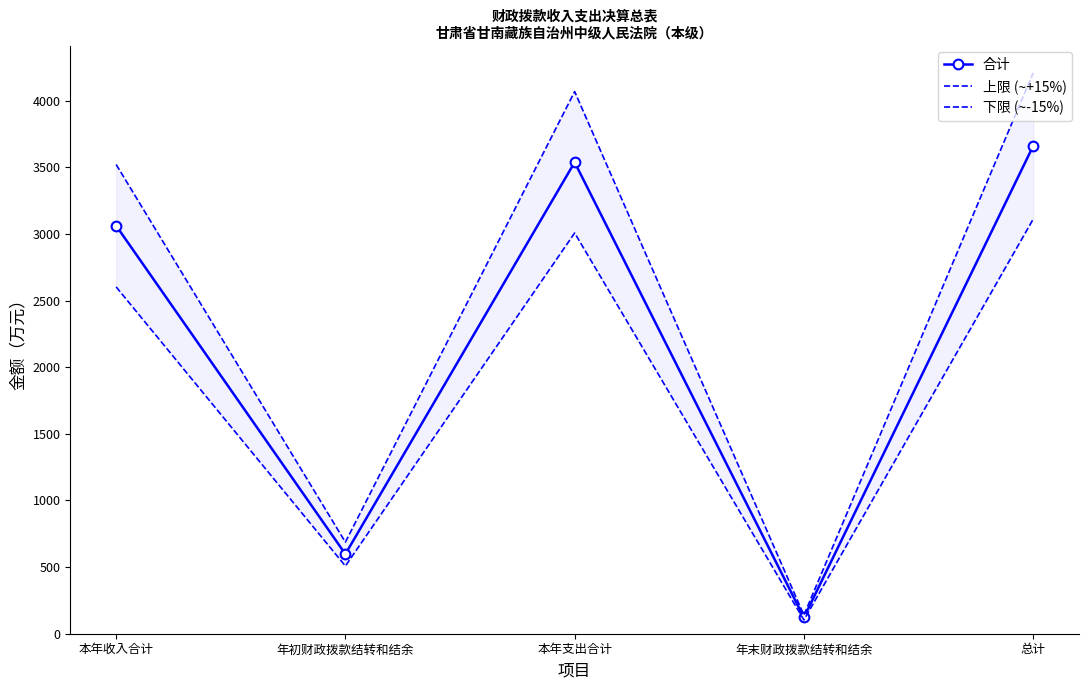

Reading left to right, list all the values displayed in this chart.

合计: 3061.3	597.6	3537.2	121.7	3658.9
上限 (~+15%): 3520.5	687.2	4067.8	140.0	4207.7
下限 (~-15%): 2602.1	507.9	3006.6	103.5	3110.1